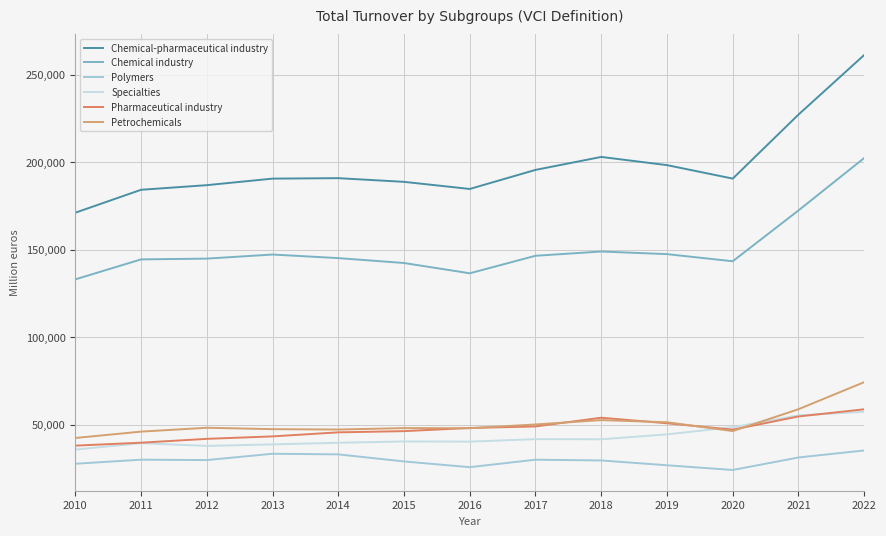

At which category is the sum across all series the highest?

2022